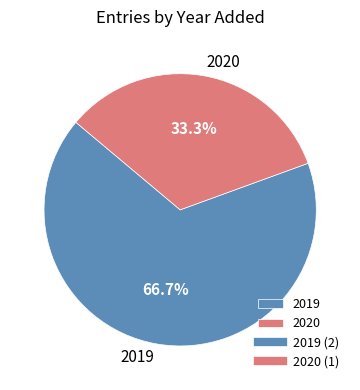

Approximately how many times larger is the value at 2019 compared to 2020?

2.0